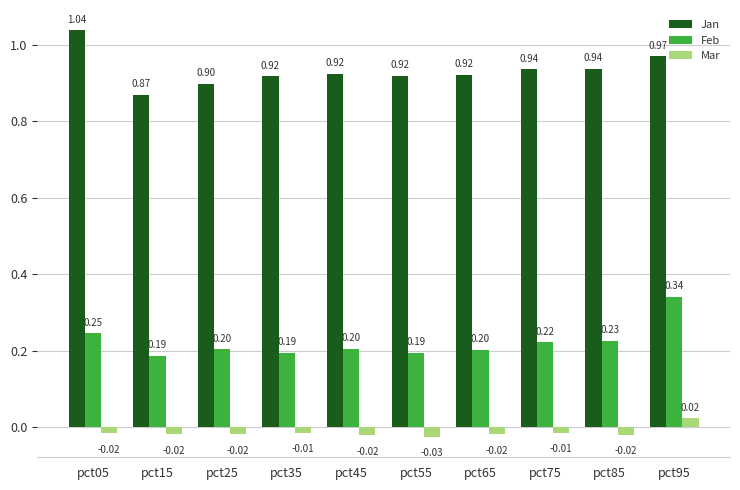

Rank the series by their average value, from lowest to highest.

Mar, Feb, Jan